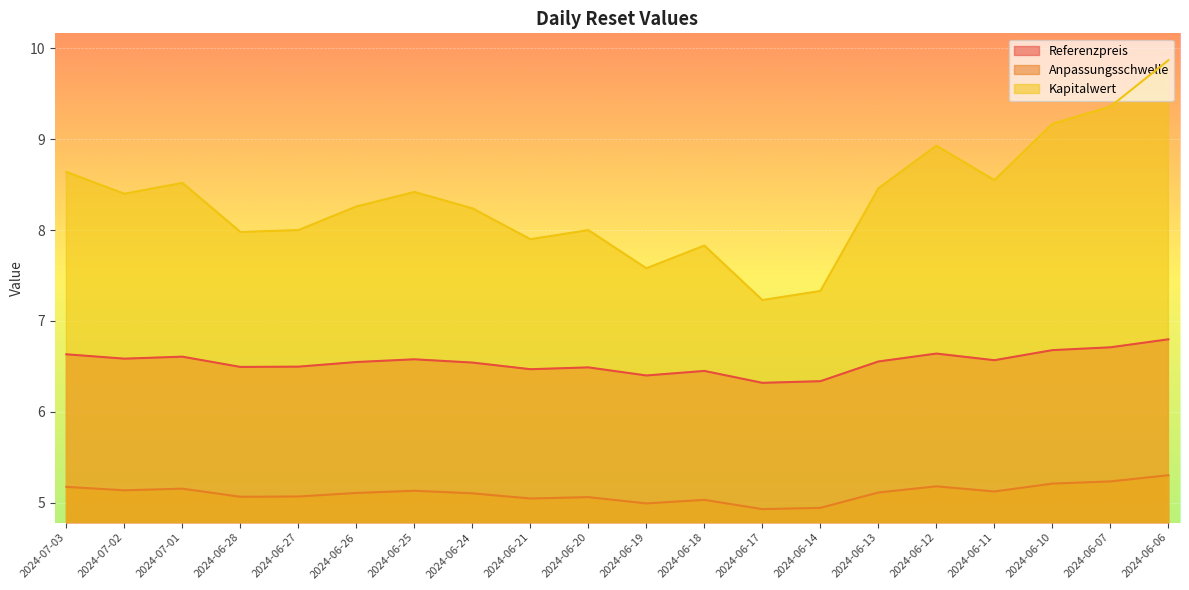

In Kapitalwert, how many points are lower than both neighbors (excluding endpoints)?

6